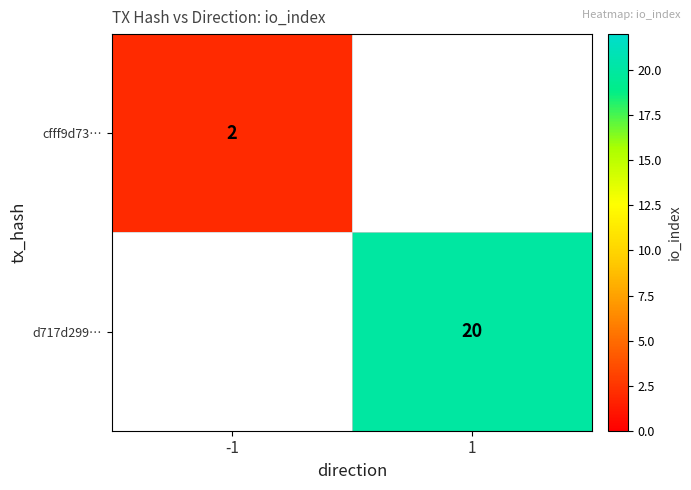

What is the minimum value shown in the chart?

2.0